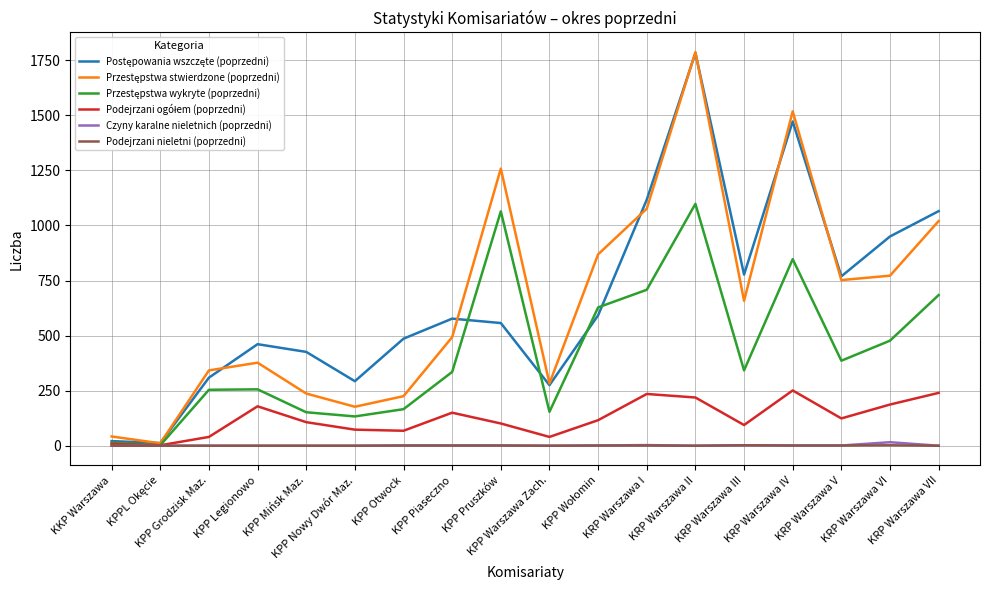

At which category is the sum across all series the highest?

KRP Warszawa II